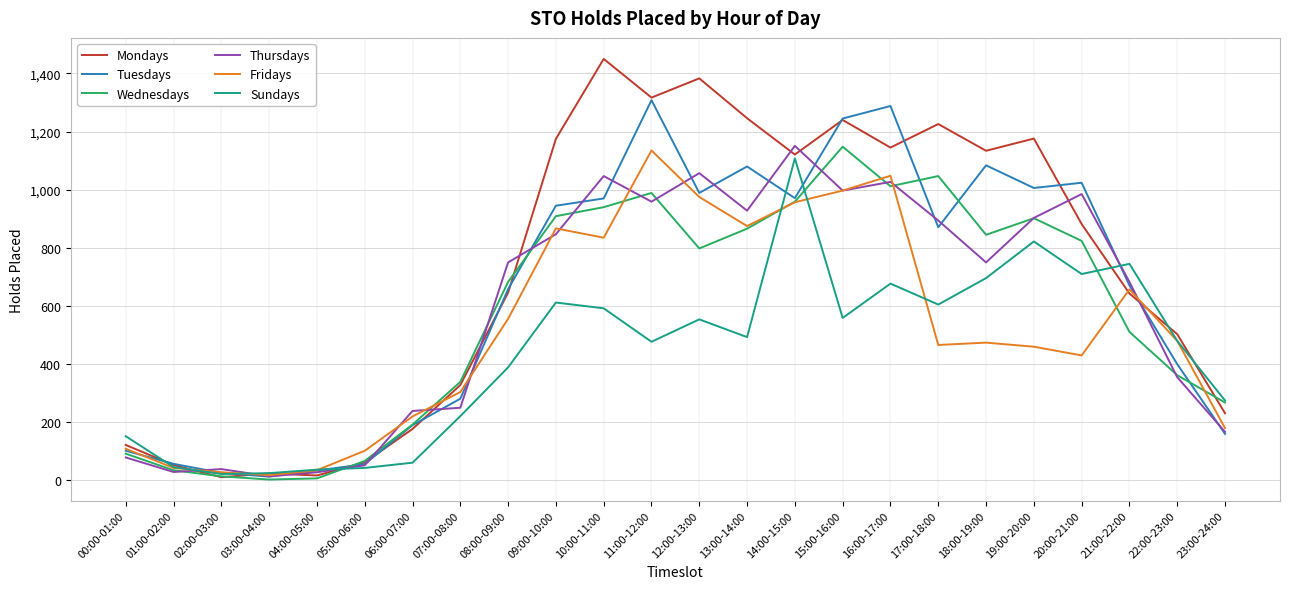

Is the value of Fridays at 21:00-22:00 greater than the value of Mondays at 09:00-10:00?

No